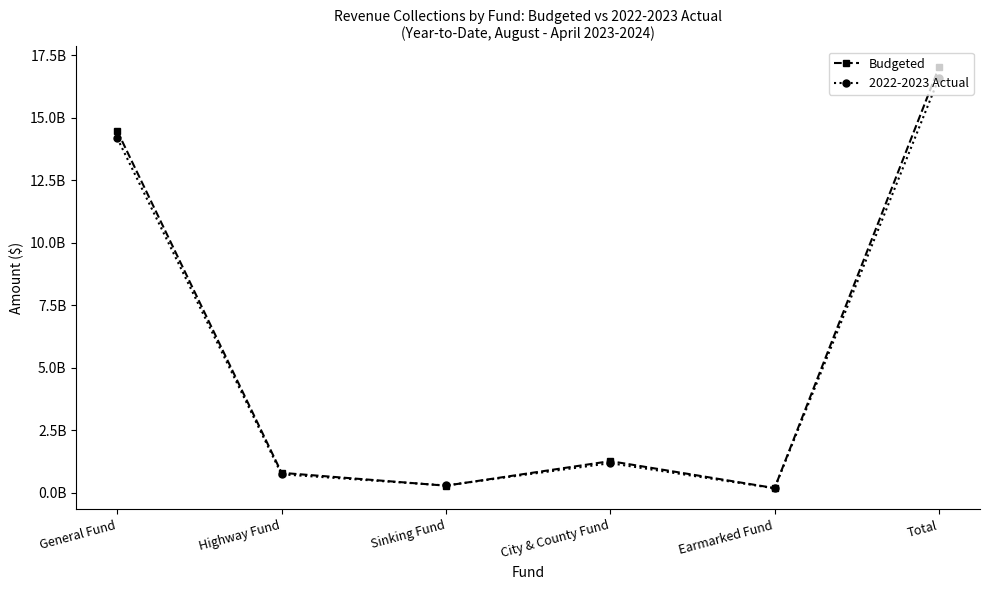

What is the difference between the Budgeted values at General Fund and Highway Fund?

13664001000